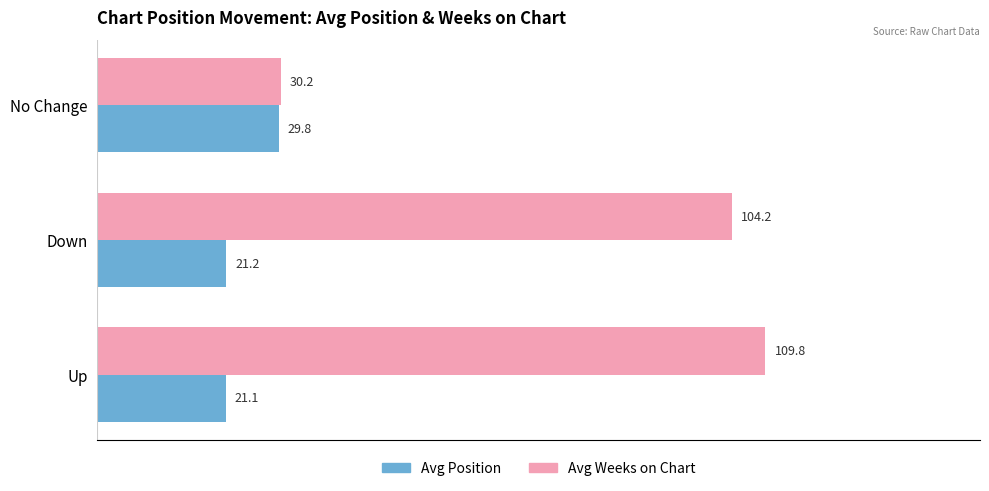

What are all the series names shown in the legend?

Avg Position, Avg Weeks on Chart